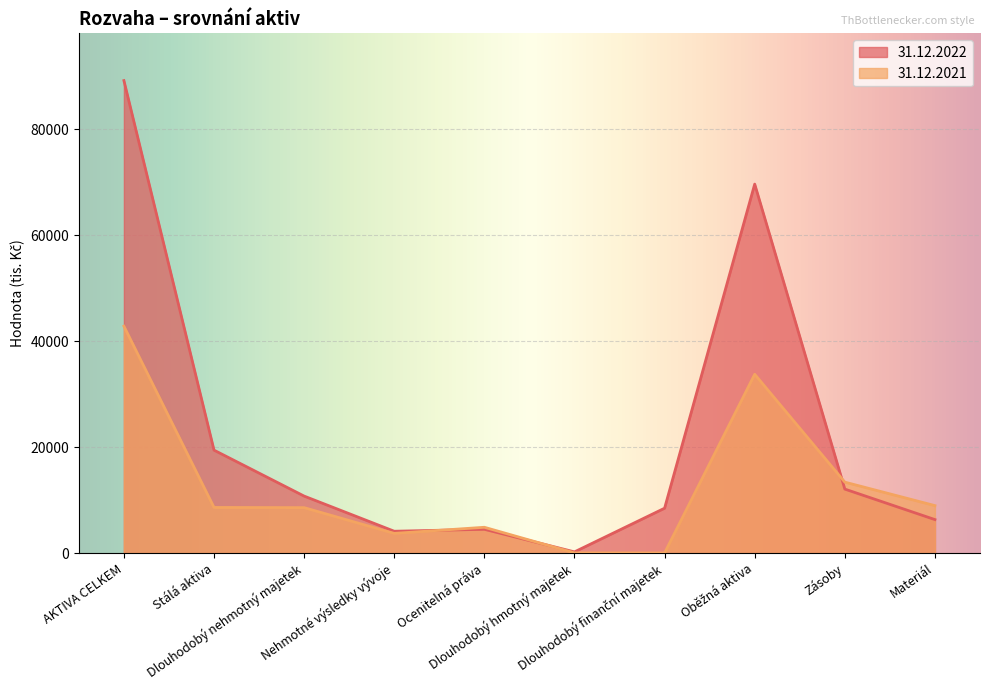

Which has a higher value, Dlouhodobý nehmotný majetek or Zásoby?

Zásoby